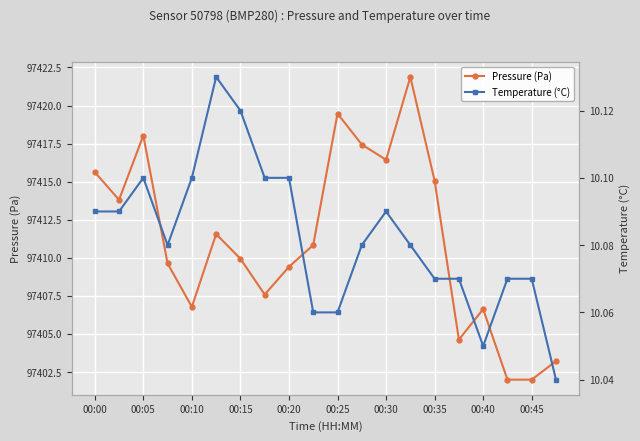

Rank the series by their average value, from highest to lowest.

Pressure (Pa), Temperature (°C)